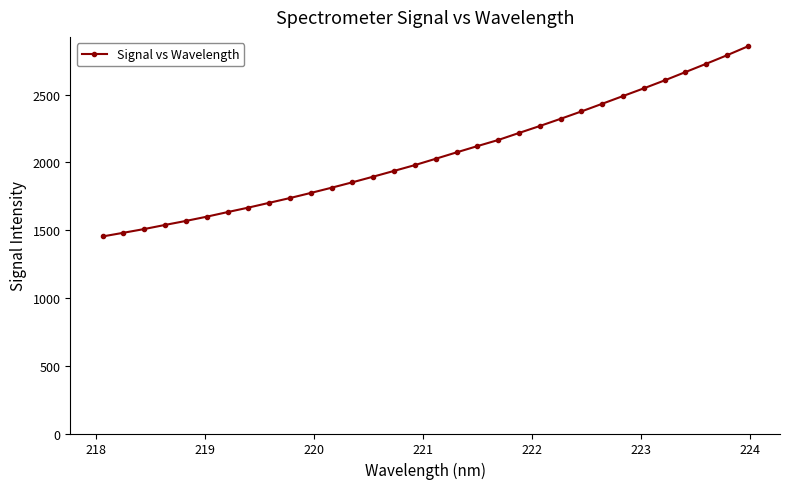

What is the value of the 12th point from the left?

1813.5